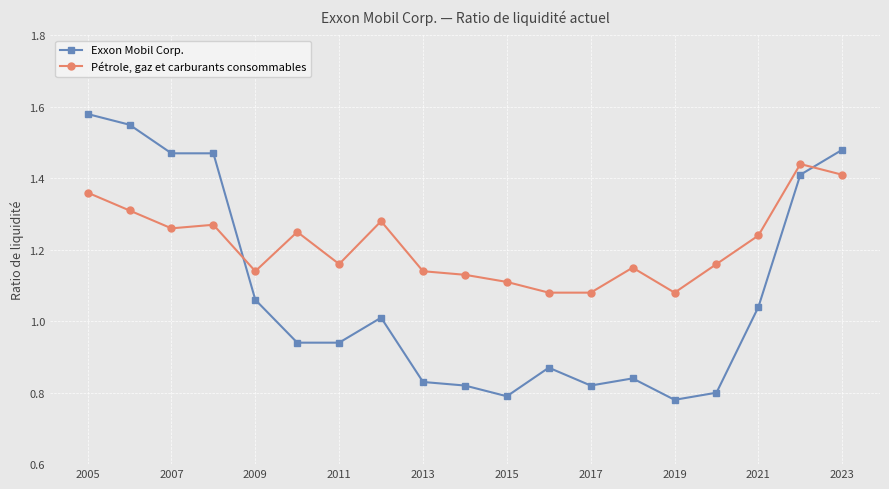

At how many categories does at least one series exceed 1?

19